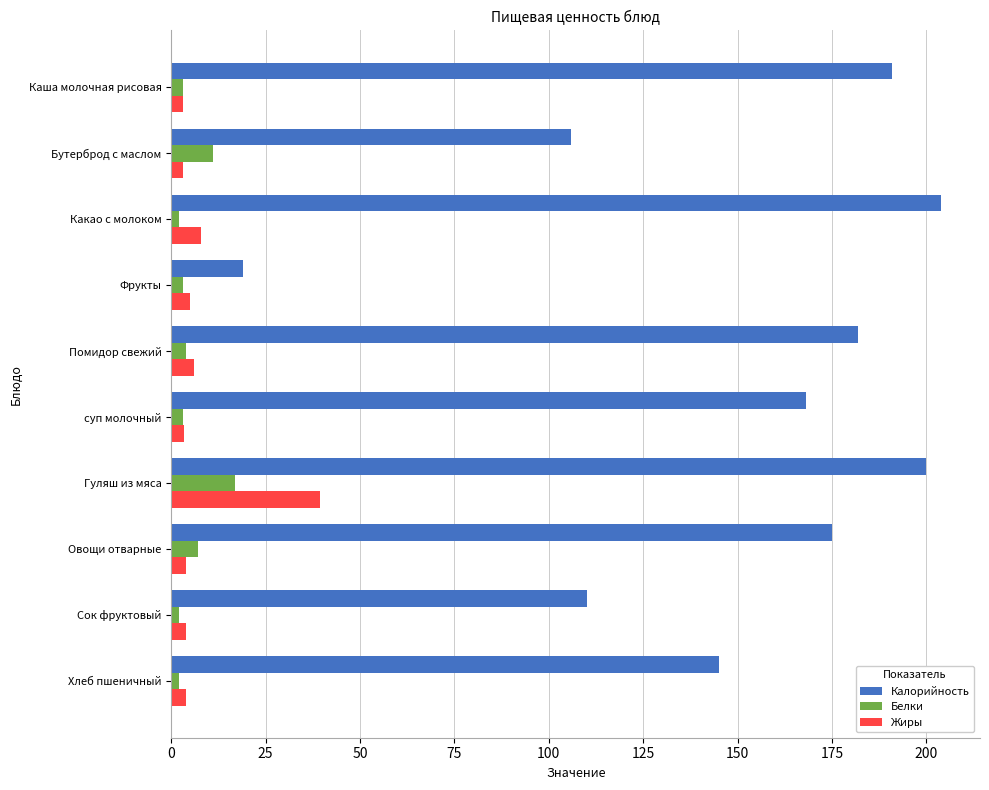

The Калорийность series shows 168.0 at суп молочный. True or false?

True